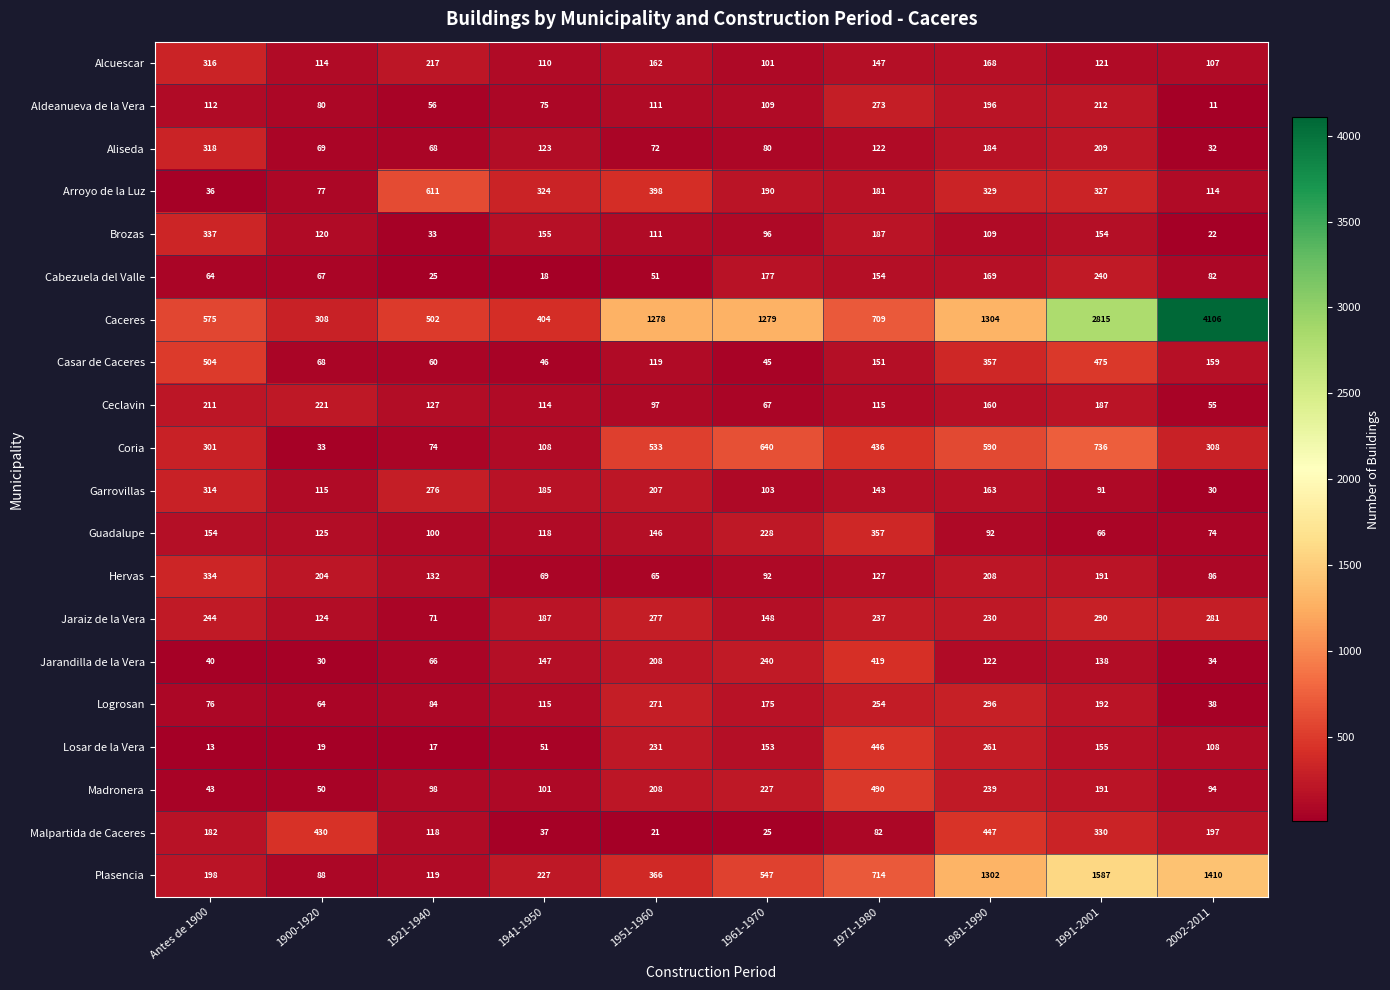

Which series has the largest total across all categories?

Caceres